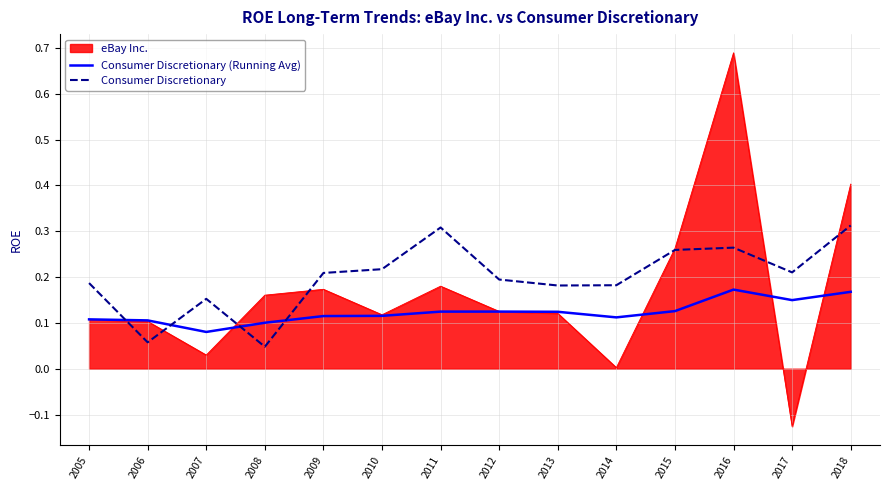

The value of eBay Inc. at 2015 is 0.3. True or false?

True